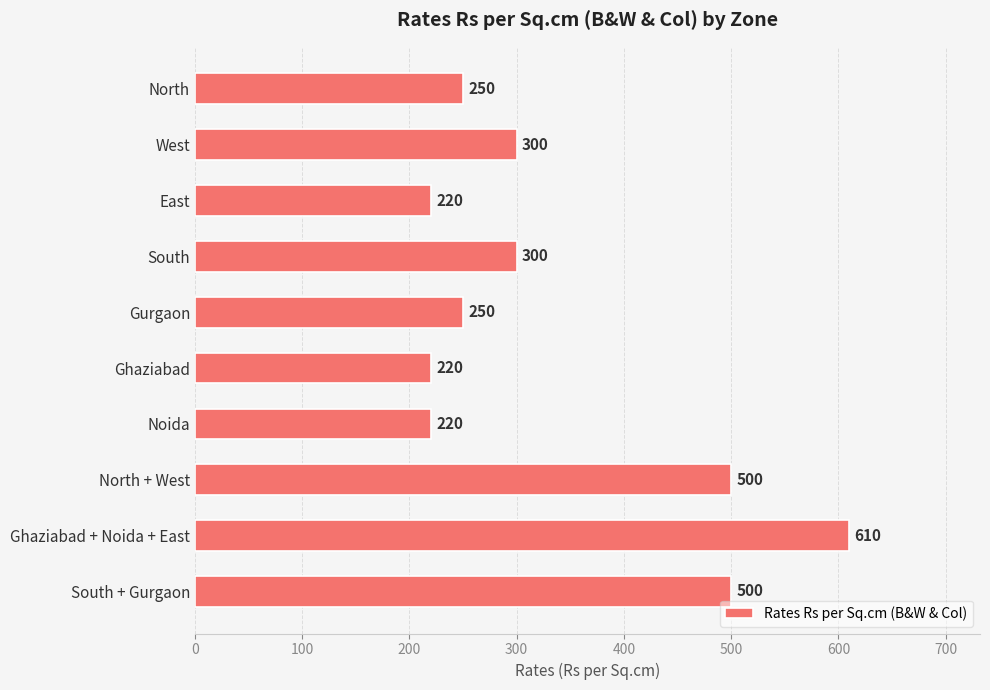

What is the change in value from Gurgaon to North + West?

+250